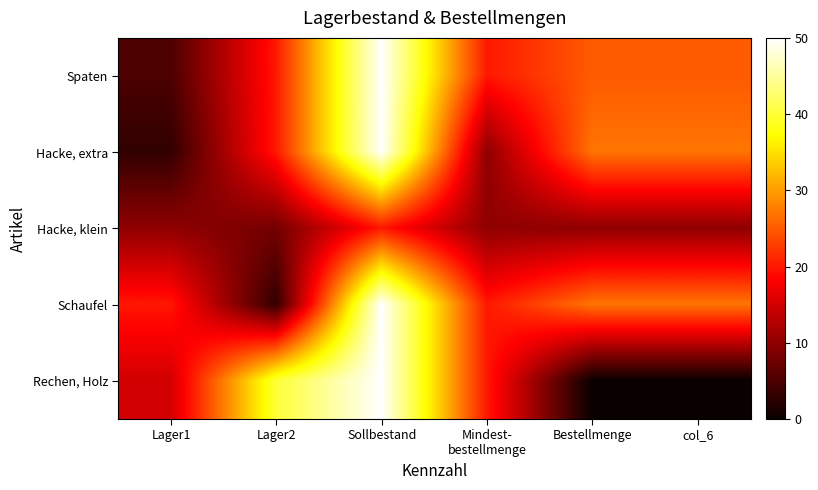

Reading right to left, what are all the values shown in this chart?

Spaten: col_6=25	Bestellmenge=25	Mindest-
bestellmenge=20	Sollbestand=50	Lager2=20	Lager1=5
Hacke, extra: col_6=27	Bestellmenge=27	Mindest-
bestellmenge=10	Sollbestand=50	Lager2=20	Lager1=3
Hacke, klein: col_6=10	Bestellmenge=10	Mindest-
bestellmenge=10	Sollbestand=20	Lager2=8	Lager1=10
Schaufel: col_6=27	Bestellmenge=27	Mindest-
bestellmenge=20	Sollbestand=50	Lager2=3	Lager1=20
Rechen, Holz: col_6=0	Bestellmenge=0	Mindest-
bestellmenge=20	Sollbestand=50	Lager2=40	Lager1=15